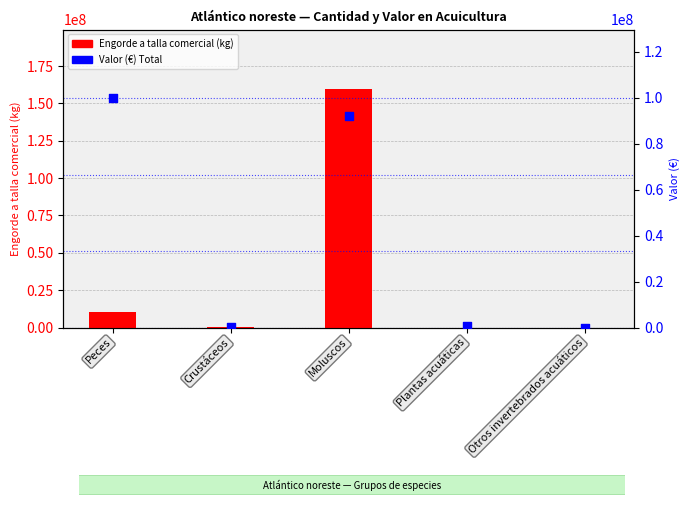

What is the total value across all series at Moluscos?

251636383.4